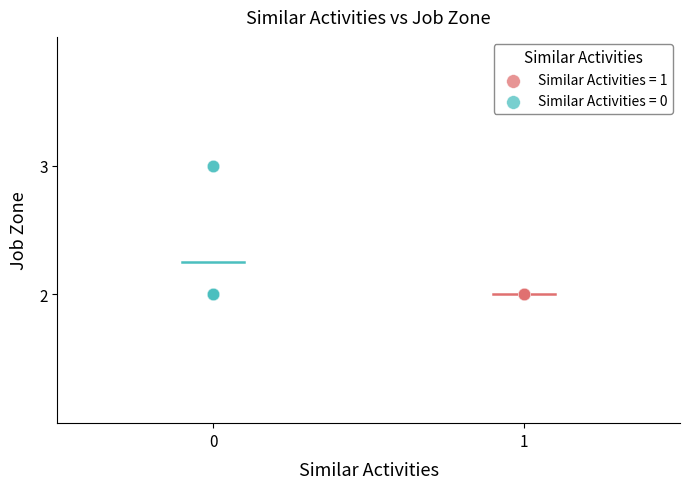

Which series reaches the maximum Y coordinate?

Similar Activities = 0